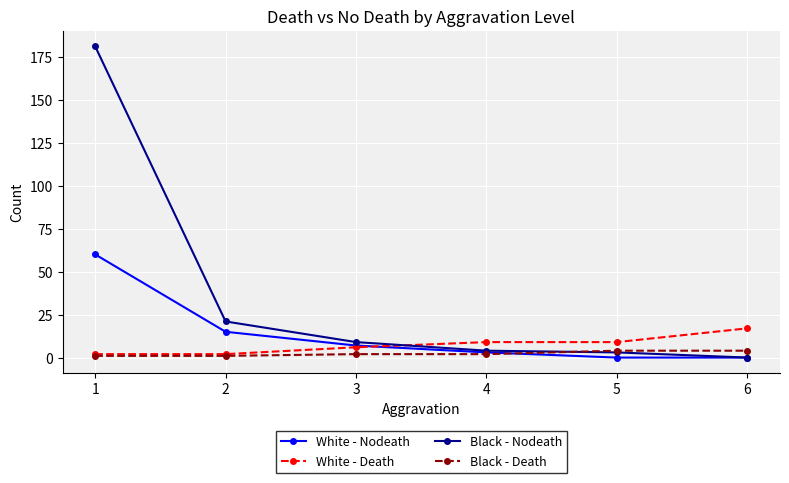

What is the total value across all series at 1?

244